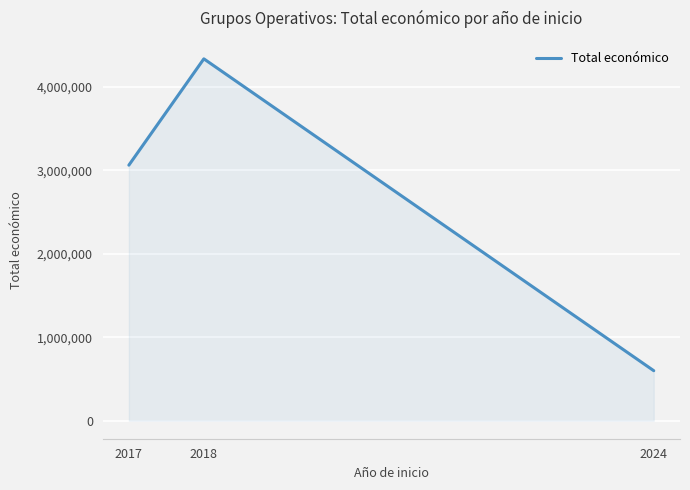

What is the sum of the values at 2017 and 2018?

7400495